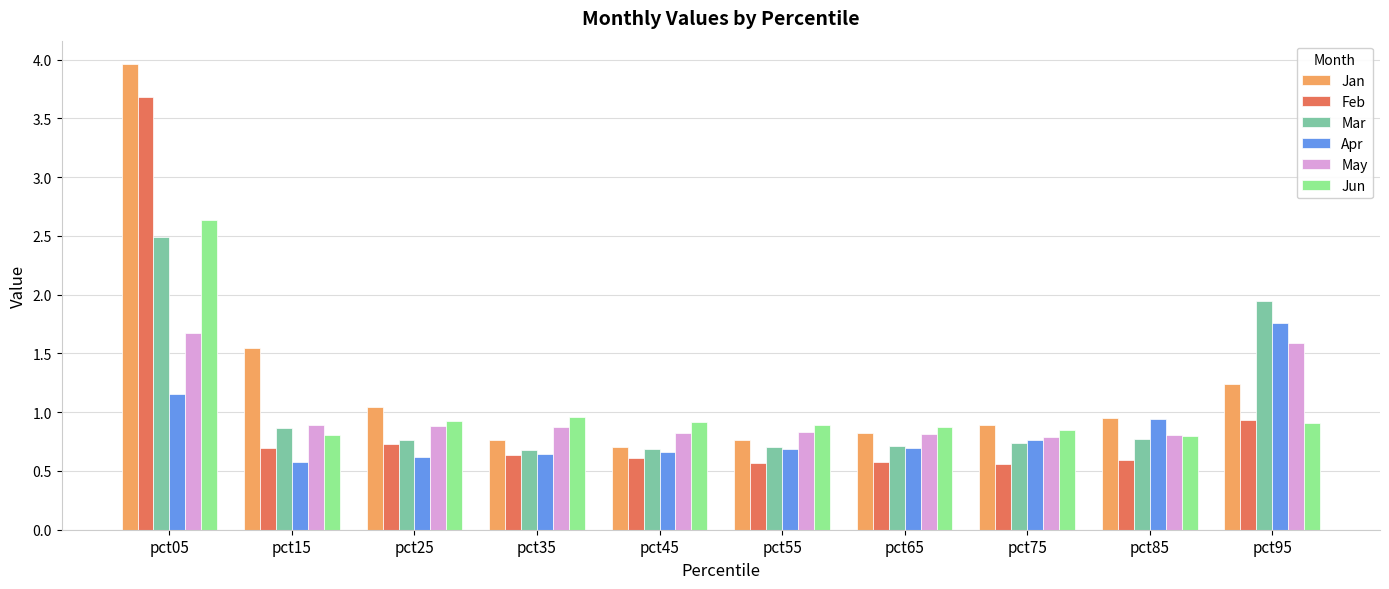

Which series has the largest total across all categories?

Jan